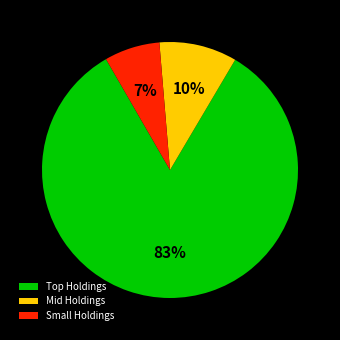

To the nearest percent, what is the average slice percentage?

33%